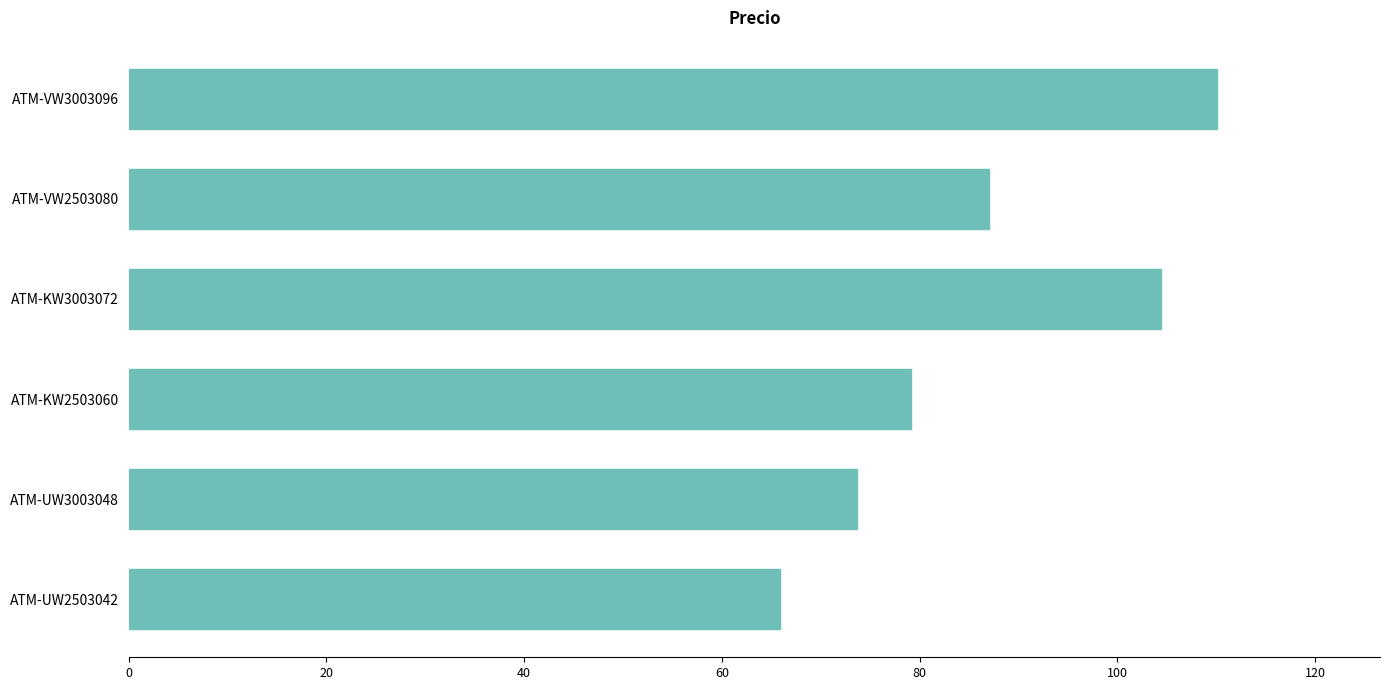

Rank the categories by value from lowest to highest.

ATM-UW2503042, ATM-UW3003048, ATM-KW2503060, ATM-VW2503080, ATM-KW3003072, ATM-VW3003096